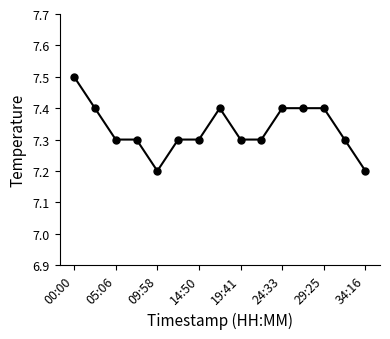

What is the greatest value displayed?

7.5